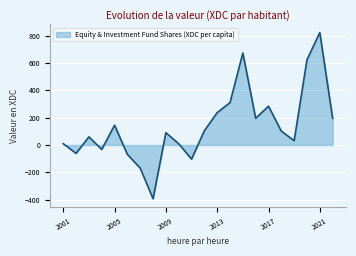

What is the maximum value shown in the chart?

822.3